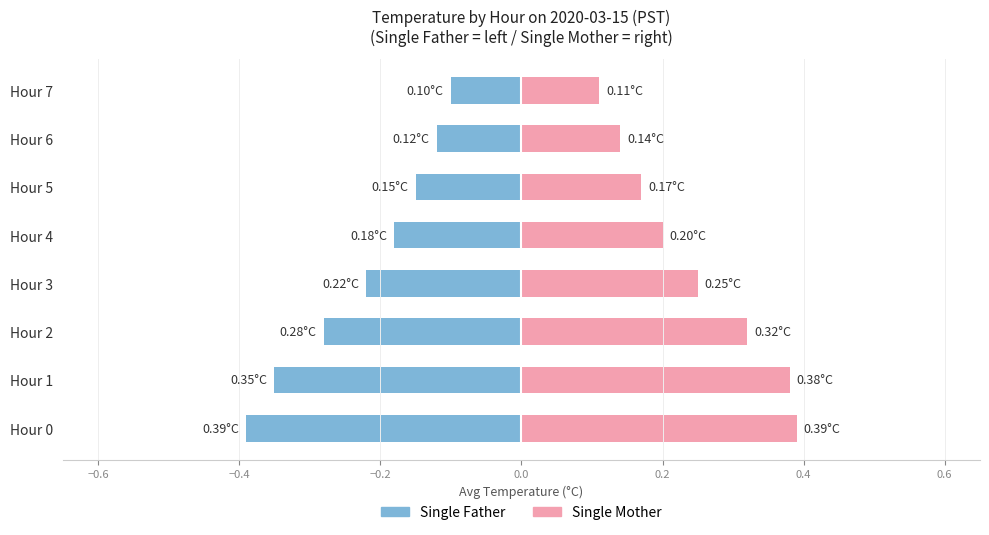

What position from the left is 0.2?

6